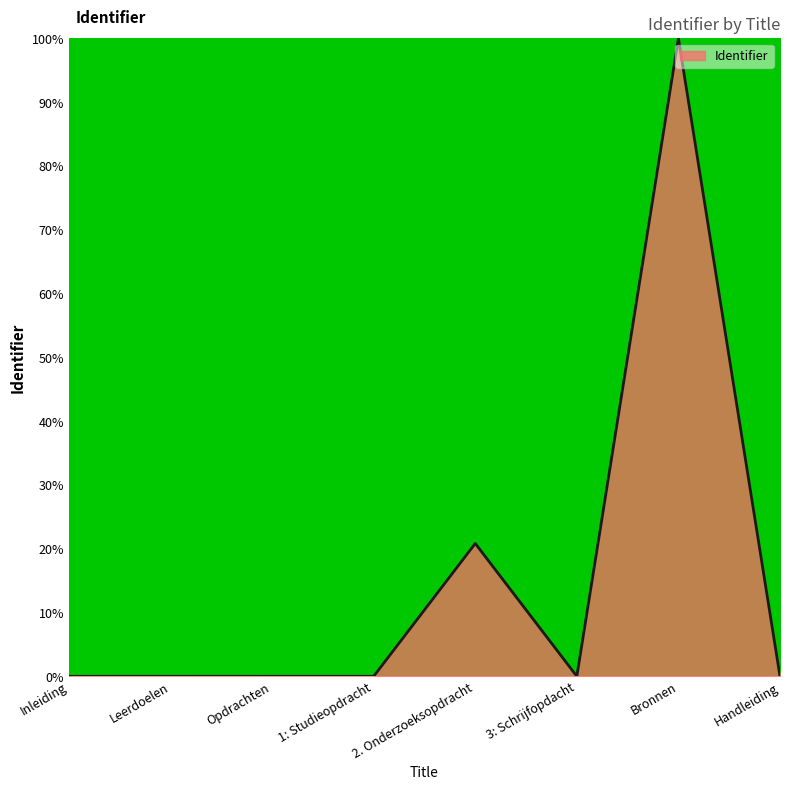

What position from the left is Bronnen?

7